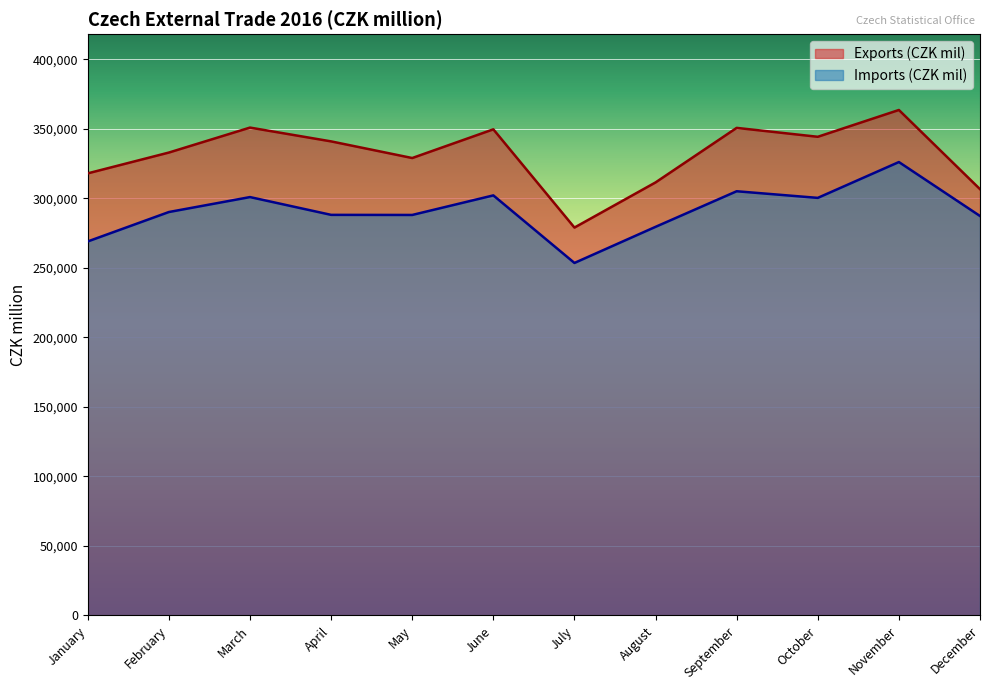

At which category does Imports (CZK mil) reach its first local peak?

March